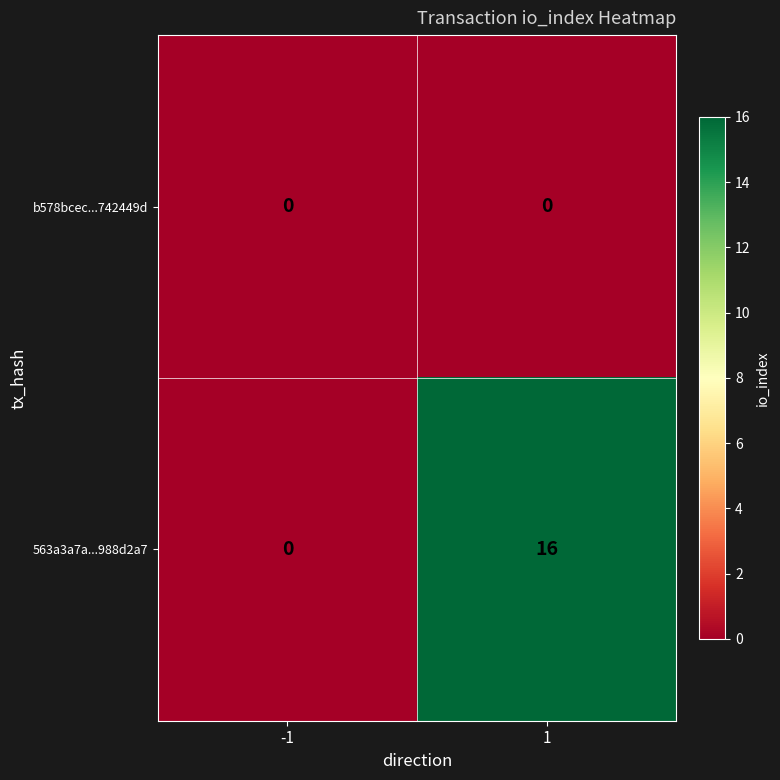

Between -1 and 1, which series saw the biggest shift?

563a3a7a...988d2a7